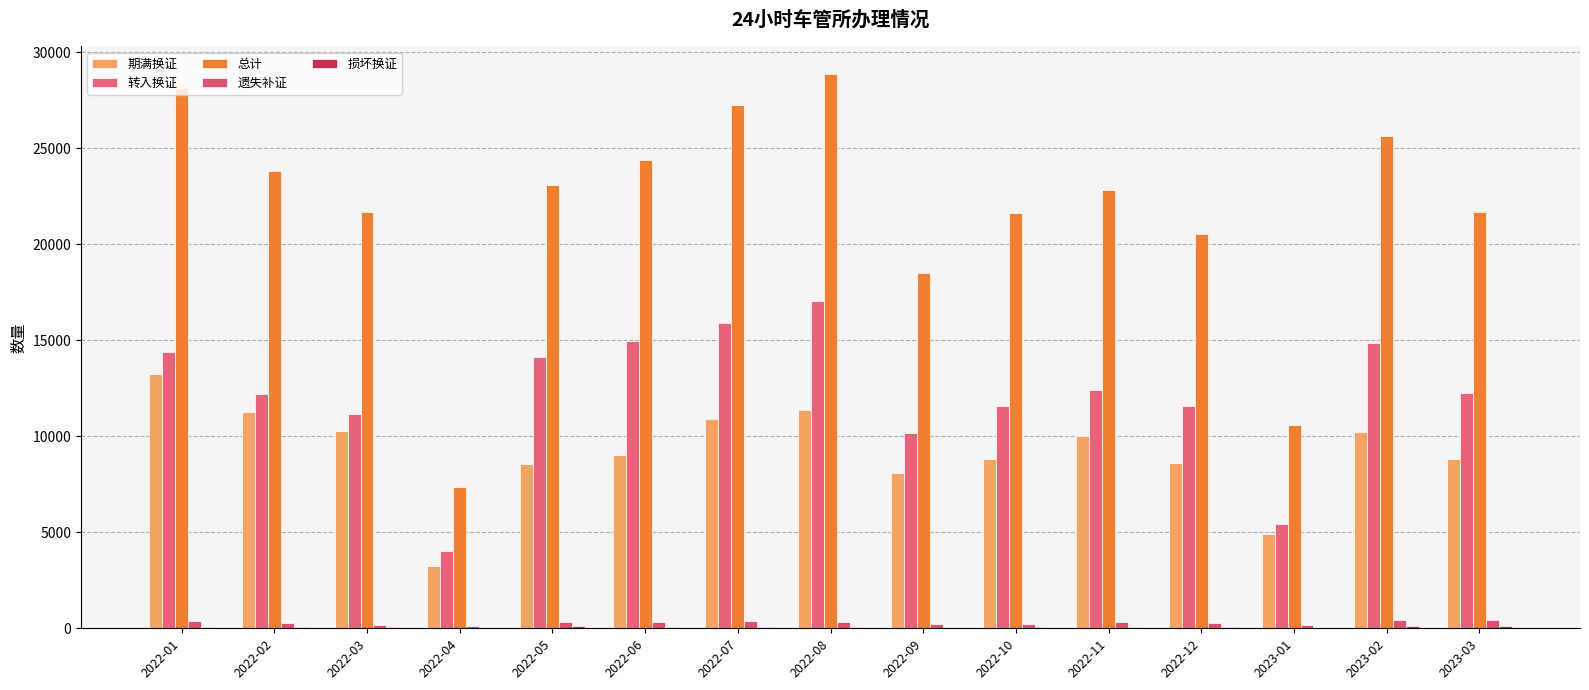

Where does the 总计 series first go above 22823?

2022-01